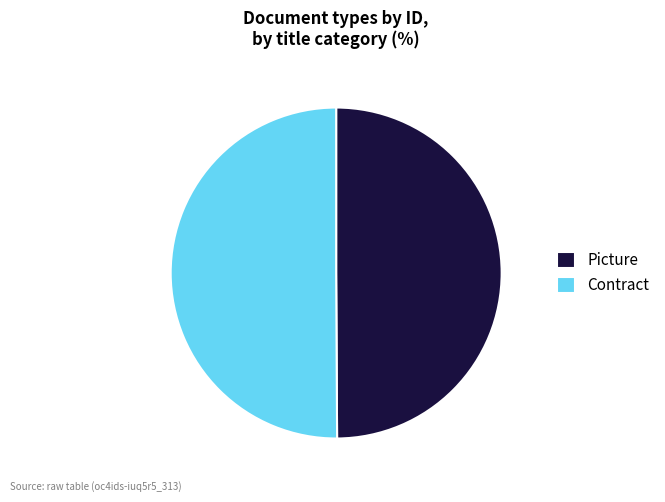

Is the sum of Contract and Picture greater than half?

Yes